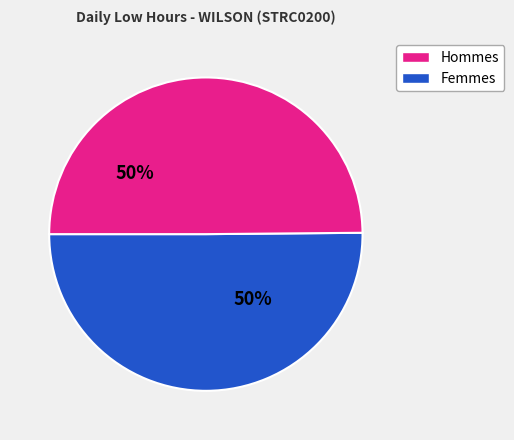

To the nearest percent, what is the average slice percentage?

50%